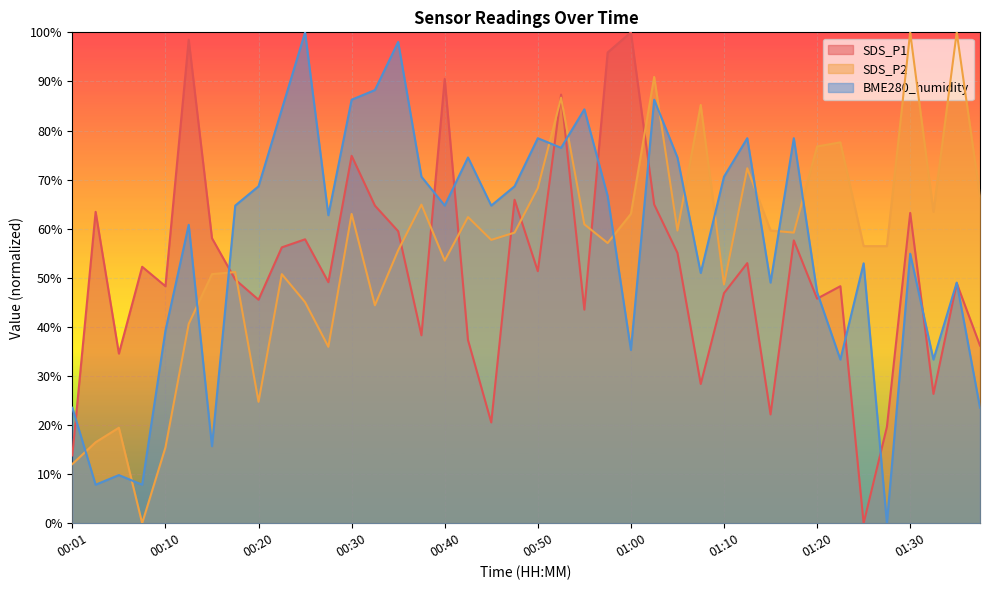

Reading left to right, list all the values displayed in this chart.

SDS_P1: 13.8	63.4	34.6	52.2	48.3	98.5	58.1	49.6	45.5	56.2	57.8	49.1	74.9	64.7	59.5	38.3	90.5	37.3	20.5	65.9	51.3	87.3	43.5	95.9	100.0	64.9	55.1	28.4	46.9	53.0	22.2	57.6	45.7	48.3	0.0	19.6	63.2	26.3	48.9	36.2
SDS_P2: 12.1	16.5	19.5	0.0	15.4	40.6	50.7	51.2	24.7	50.7	45.0	35.9	63.0	44.4	55.6	64.9	53.5	62.4	57.7	59.2	68.3	86.7	60.9	57.1	63.0	90.9	59.6	85.2	48.6	72.3	59.6	59.2	76.7	77.6	56.4	56.4	100.0	63.4	100.0	66.6
BME280_humidity: 23.5	7.8	9.8	7.8	39.2	60.8	15.7	64.7	68.6	84.3	100.0	62.7	86.3	88.2	98.0	70.6	64.7	74.5	64.7	68.6	78.4	76.5	84.3	66.7	35.3	86.3	74.5	51.0	70.6	78.4	49.0	78.4	47.1	33.3	52.9	0.0	54.9	33.3	49.0	23.5